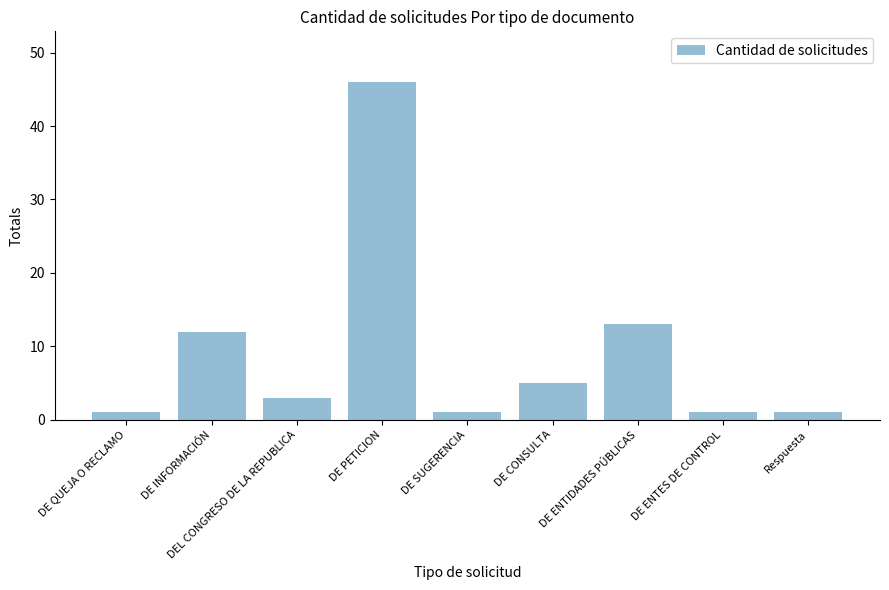

How many data points does each series have?

9